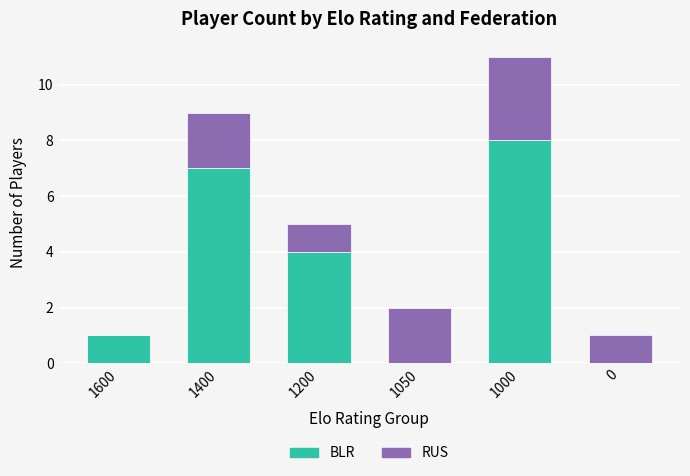

How many series are shown in this chart?

2